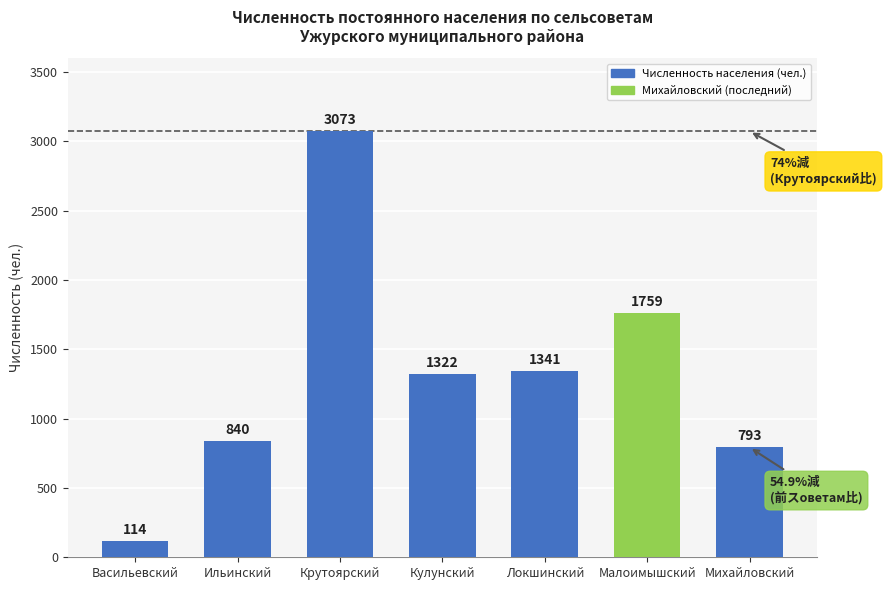

How many bars are there in total?

7